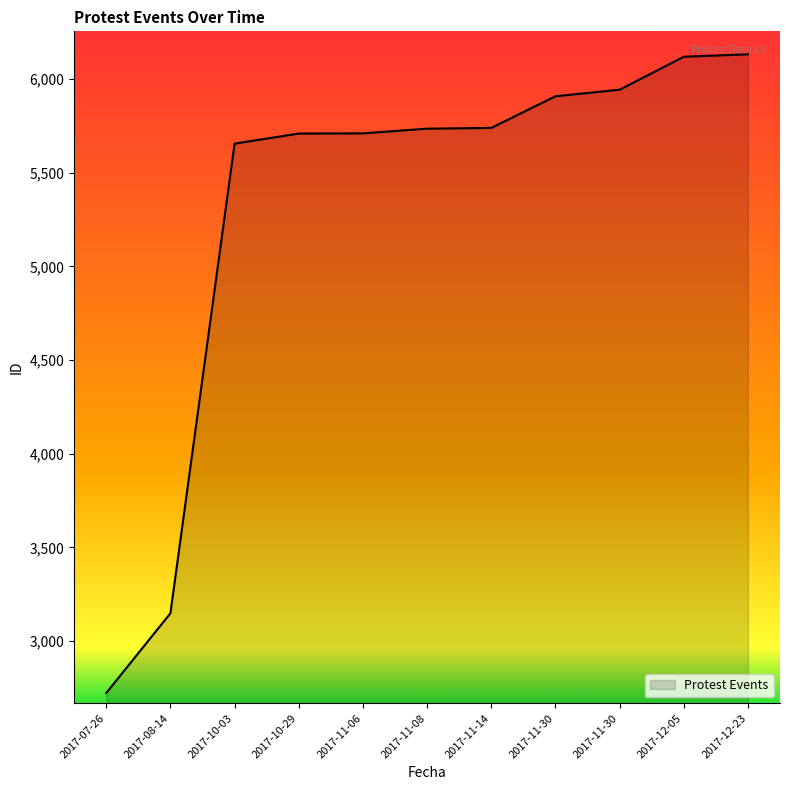

What is the change in value from 2017-11-06 to 2017-12-05?

+409